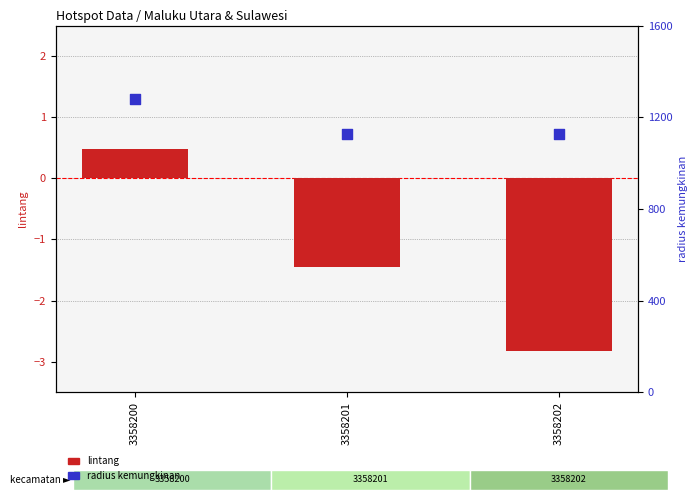

Which series has the largest Y range (max minus min)?

radius kemungkinan